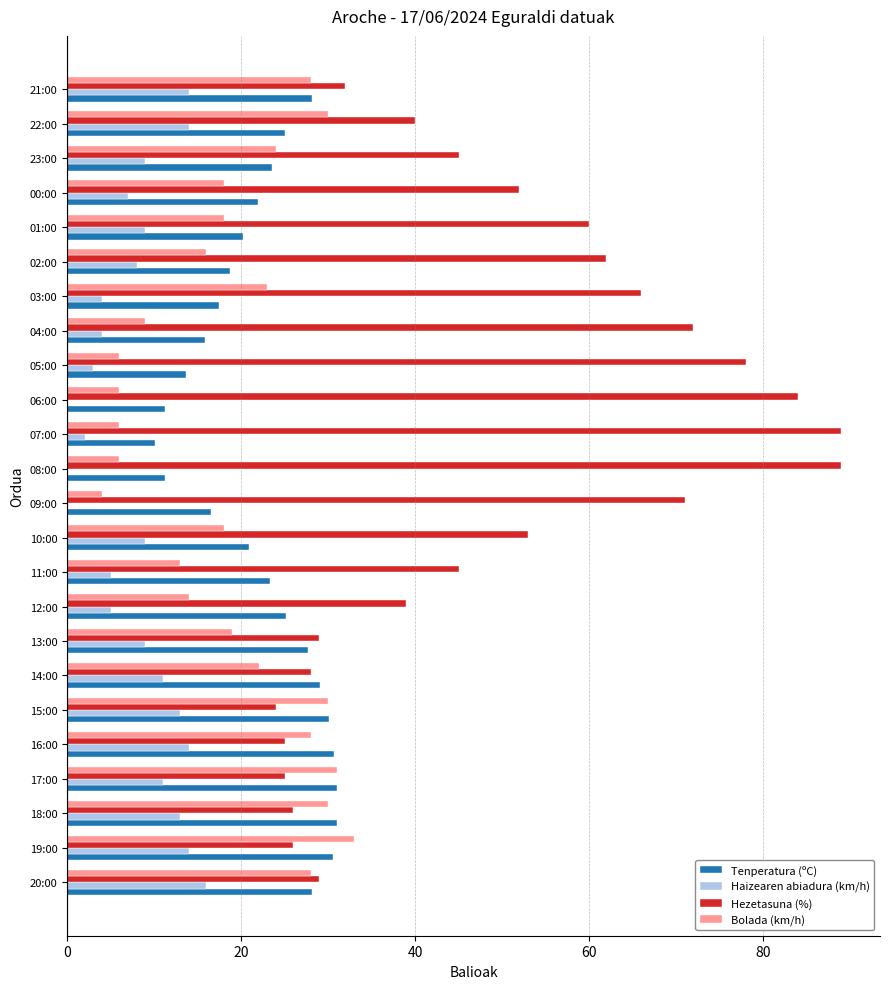

What is the average value of the Bolada (km/h) series?

19.2